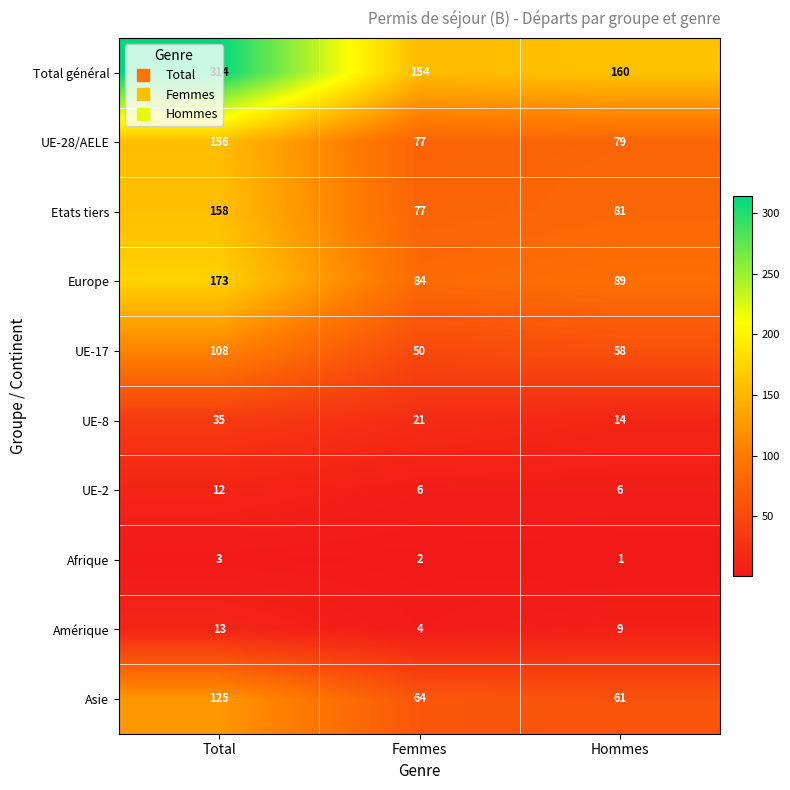

Between Femmes and Hommes, which series saw the biggest shift?

UE-17